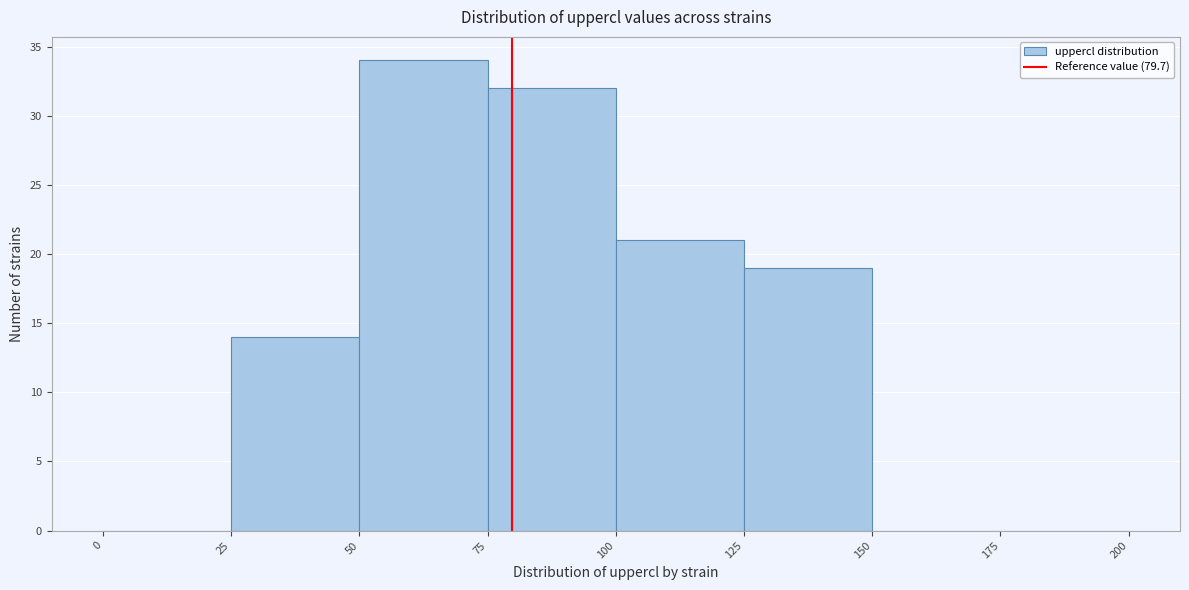

Reading left to right, list every bar in this chart as the range it spans on the x-axis followed by its height. The values are not printed on the chart, so give them approximately, as read against the axis.

0 to 25: 0
25 to 50: 14
50 to 75: 34
75 to 100: 32
100 to 125: 21
125 to 150: 19
150 to 175: 0
175 to 200: 0